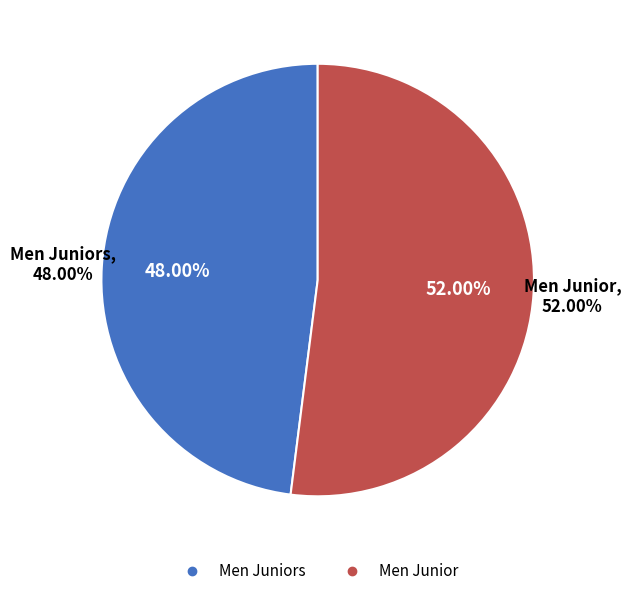

Is it true that Men Junior is 52% of the pie?

True